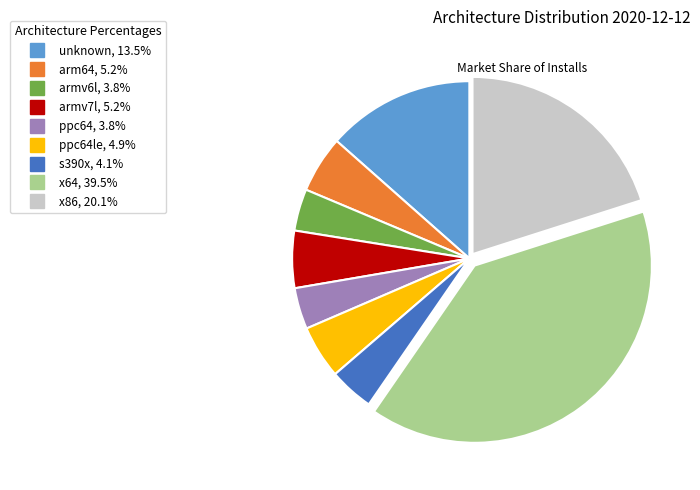

Is there a majority slice in this chart?

No